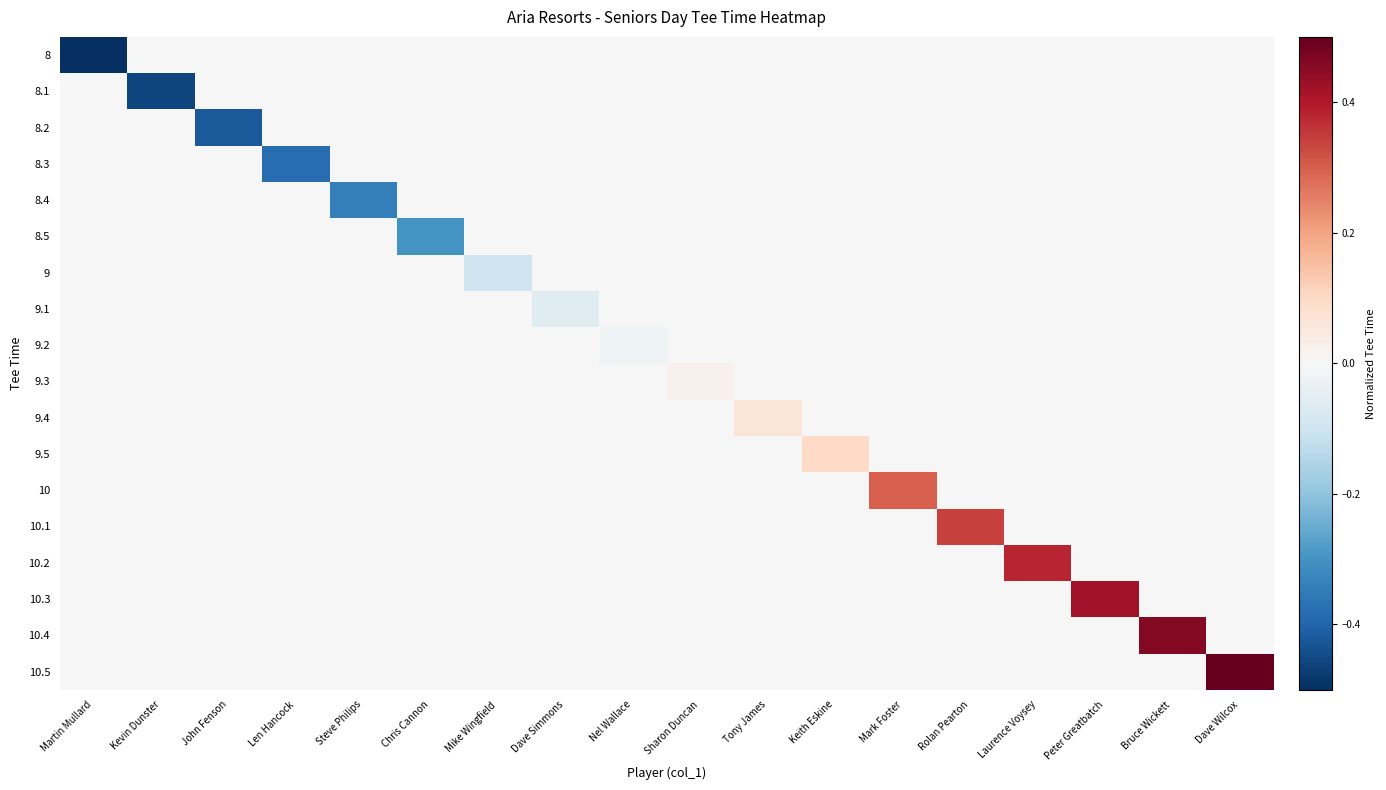

Reading left to right, list all the values displayed in this chart.

8: Martin Mullard=-0.5	Kevin Dunster=0.0	John Fenson=0.0	Len Hancock=0.0	Steve Philips=0.0	Chris Cannon=0.0	Mike Wingfield=0.0	Dave Simmons=0.0	Nel Wallace=0.0	Sharon Duncan=0.0	Tony James=0.0	Keith Eskine=0.0	Mark Foster=0.0	Rolan Pearton=0.0	Laurence Voysey=0.0	Peter Greatbatch=0.0	Bruce Wickett=0.0	Dave Wilcox=0.0
8.1: Martin Mullard=0.0	Kevin Dunster=-0.5	John Fenson=0.0	Len Hancock=0.0	Steve Philips=0.0	Chris Cannon=0.0	Mike Wingfield=0.0	Dave Simmons=0.0	Nel Wallace=0.0	Sharon Duncan=0.0	Tony James=0.0	Keith Eskine=0.0	Mark Foster=0.0	Rolan Pearton=0.0	Laurence Voysey=0.0	Peter Greatbatch=0.0	Bruce Wickett=0.0	Dave Wilcox=0.0
8.2: Martin Mullard=0.0	Kevin Dunster=0.0	John Fenson=-0.4	Len Hancock=0.0	Steve Philips=0.0	Chris Cannon=0.0	Mike Wingfield=0.0	Dave Simmons=0.0	Nel Wallace=0.0	Sharon Duncan=0.0	Tony James=0.0	Keith Eskine=0.0	Mark Foster=0.0	Rolan Pearton=0.0	Laurence Voysey=0.0	Peter Greatbatch=0.0	Bruce Wickett=0.0	Dave Wilcox=0.0
8.3: Martin Mullard=0.0	Kevin Dunster=0.0	John Fenson=0.0	Len Hancock=-0.4	Steve Philips=0.0	Chris Cannon=0.0	Mike Wingfield=0.0	Dave Simmons=0.0	Nel Wallace=0.0	Sharon Duncan=0.0	Tony James=0.0	Keith Eskine=0.0	Mark Foster=0.0	Rolan Pearton=0.0	Laurence Voysey=0.0	Peter Greatbatch=0.0	Bruce Wickett=0.0	Dave Wilcox=0.0
8.4: Martin Mullard=0.0	Kevin Dunster=0.0	John Fenson=0.0	Len Hancock=0.0	Steve Philips=-0.3	Chris Cannon=0.0	Mike Wingfield=0.0	Dave Simmons=0.0	Nel Wallace=0.0	Sharon Duncan=0.0	Tony James=0.0	Keith Eskine=0.0	Mark Foster=0.0	Rolan Pearton=0.0	Laurence Voysey=0.0	Peter Greatbatch=0.0	Bruce Wickett=0.0	Dave Wilcox=0.0
8.5: Martin Mullard=0.0	Kevin Dunster=0.0	John Fenson=0.0	Len Hancock=0.0	Steve Philips=0.0	Chris Cannon=-0.3	Mike Wingfield=0.0	Dave Simmons=0.0	Nel Wallace=0.0	Sharon Duncan=0.0	Tony James=0.0	Keith Eskine=0.0	Mark Foster=0.0	Rolan Pearton=0.0	Laurence Voysey=0.0	Peter Greatbatch=0.0	Bruce Wickett=0.0	Dave Wilcox=0.0
9: Martin Mullard=0.0	Kevin Dunster=0.0	John Fenson=0.0	Len Hancock=0.0	Steve Philips=0.0	Chris Cannon=0.0	Mike Wingfield=-0.1	Dave Simmons=0.0	Nel Wallace=0.0	Sharon Duncan=0.0	Tony James=0.0	Keith Eskine=0.0	Mark Foster=0.0	Rolan Pearton=0.0	Laurence Voysey=0.0	Peter Greatbatch=0.0	Bruce Wickett=0.0	Dave Wilcox=0.0
9.1: Martin Mullard=0.0	Kevin Dunster=0.0	John Fenson=0.0	Len Hancock=0.0	Steve Philips=0.0	Chris Cannon=0.0	Mike Wingfield=0.0	Dave Simmons=-0.1	Nel Wallace=0.0	Sharon Duncan=0.0	Tony James=0.0	Keith Eskine=0.0	Mark Foster=0.0	Rolan Pearton=0.0	Laurence Voysey=0.0	Peter Greatbatch=0.0	Bruce Wickett=0.0	Dave Wilcox=0.0
9.2: Martin Mullard=0.0	Kevin Dunster=0.0	John Fenson=0.0	Len Hancock=0.0	Steve Philips=0.0	Chris Cannon=0.0	Mike Wingfield=0.0	Dave Simmons=0.0	Nel Wallace=-0.0	Sharon Duncan=0.0	Tony James=0.0	Keith Eskine=0.0	Mark Foster=0.0	Rolan Pearton=0.0	Laurence Voysey=0.0	Peter Greatbatch=0.0	Bruce Wickett=0.0	Dave Wilcox=0.0
9.3: Martin Mullard=0.0	Kevin Dunster=0.0	John Fenson=0.0	Len Hancock=0.0	Steve Philips=0.0	Chris Cannon=0.0	Mike Wingfield=0.0	Dave Simmons=0.0	Nel Wallace=0.0	Sharon Duncan=0.0	Tony James=0.0	Keith Eskine=0.0	Mark Foster=0.0	Rolan Pearton=0.0	Laurence Voysey=0.0	Peter Greatbatch=0.0	Bruce Wickett=0.0	Dave Wilcox=0.0
9.4: Martin Mullard=0.0	Kevin Dunster=0.0	John Fenson=0.0	Len Hancock=0.0	Steve Philips=0.0	Chris Cannon=0.0	Mike Wingfield=0.0	Dave Simmons=0.0	Nel Wallace=0.0	Sharon Duncan=0.0	Tony James=0.1	Keith Eskine=0.0	Mark Foster=0.0	Rolan Pearton=0.0	Laurence Voysey=0.0	Peter Greatbatch=0.0	Bruce Wickett=0.0	Dave Wilcox=0.0
9.5: Martin Mullard=0.0	Kevin Dunster=0.0	John Fenson=0.0	Len Hancock=0.0	Steve Philips=0.0	Chris Cannon=0.0	Mike Wingfield=0.0	Dave Simmons=0.0	Nel Wallace=0.0	Sharon Duncan=0.0	Tony James=0.0	Keith Eskine=0.1	Mark Foster=0.0	Rolan Pearton=0.0	Laurence Voysey=0.0	Peter Greatbatch=0.0	Bruce Wickett=0.0	Dave Wilcox=0.0
10: Martin Mullard=0.0	Kevin Dunster=0.0	John Fenson=0.0	Len Hancock=0.0	Steve Philips=0.0	Chris Cannon=0.0	Mike Wingfield=0.0	Dave Simmons=0.0	Nel Wallace=0.0	Sharon Duncan=0.0	Tony James=0.0	Keith Eskine=0.0	Mark Foster=0.3	Rolan Pearton=0.0	Laurence Voysey=0.0	Peter Greatbatch=0.0	Bruce Wickett=0.0	Dave Wilcox=0.0
10.1: Martin Mullard=0.0	Kevin Dunster=0.0	John Fenson=0.0	Len Hancock=0.0	Steve Philips=0.0	Chris Cannon=0.0	Mike Wingfield=0.0	Dave Simmons=0.0	Nel Wallace=0.0	Sharon Duncan=0.0	Tony James=0.0	Keith Eskine=0.0	Mark Foster=0.0	Rolan Pearton=0.3	Laurence Voysey=0.0	Peter Greatbatch=0.0	Bruce Wickett=0.0	Dave Wilcox=0.0
10.2: Martin Mullard=0.0	Kevin Dunster=0.0	John Fenson=0.0	Len Hancock=0.0	Steve Philips=0.0	Chris Cannon=0.0	Mike Wingfield=0.0	Dave Simmons=0.0	Nel Wallace=0.0	Sharon Duncan=0.0	Tony James=0.0	Keith Eskine=0.0	Mark Foster=0.0	Rolan Pearton=0.0	Laurence Voysey=0.4	Peter Greatbatch=0.0	Bruce Wickett=0.0	Dave Wilcox=0.0
10.3: Martin Mullard=0.0	Kevin Dunster=0.0	John Fenson=0.0	Len Hancock=0.0	Steve Philips=0.0	Chris Cannon=0.0	Mike Wingfield=0.0	Dave Simmons=0.0	Nel Wallace=0.0	Sharon Duncan=0.0	Tony James=0.0	Keith Eskine=0.0	Mark Foster=0.0	Rolan Pearton=0.0	Laurence Voysey=0.0	Peter Greatbatch=0.4	Bruce Wickett=0.0	Dave Wilcox=0.0
10.4: Martin Mullard=0.0	Kevin Dunster=0.0	John Fenson=0.0	Len Hancock=0.0	Steve Philips=0.0	Chris Cannon=0.0	Mike Wingfield=0.0	Dave Simmons=0.0	Nel Wallace=0.0	Sharon Duncan=0.0	Tony James=0.0	Keith Eskine=0.0	Mark Foster=0.0	Rolan Pearton=0.0	Laurence Voysey=0.0	Peter Greatbatch=0.0	Bruce Wickett=0.5	Dave Wilcox=0.0
10.5: Martin Mullard=0.0	Kevin Dunster=0.0	John Fenson=0.0	Len Hancock=0.0	Steve Philips=0.0	Chris Cannon=0.0	Mike Wingfield=0.0	Dave Simmons=0.0	Nel Wallace=0.0	Sharon Duncan=0.0	Tony James=0.0	Keith Eskine=0.0	Mark Foster=0.0	Rolan Pearton=0.0	Laurence Voysey=0.0	Peter Greatbatch=0.0	Bruce Wickett=0.0	Dave Wilcox=0.5